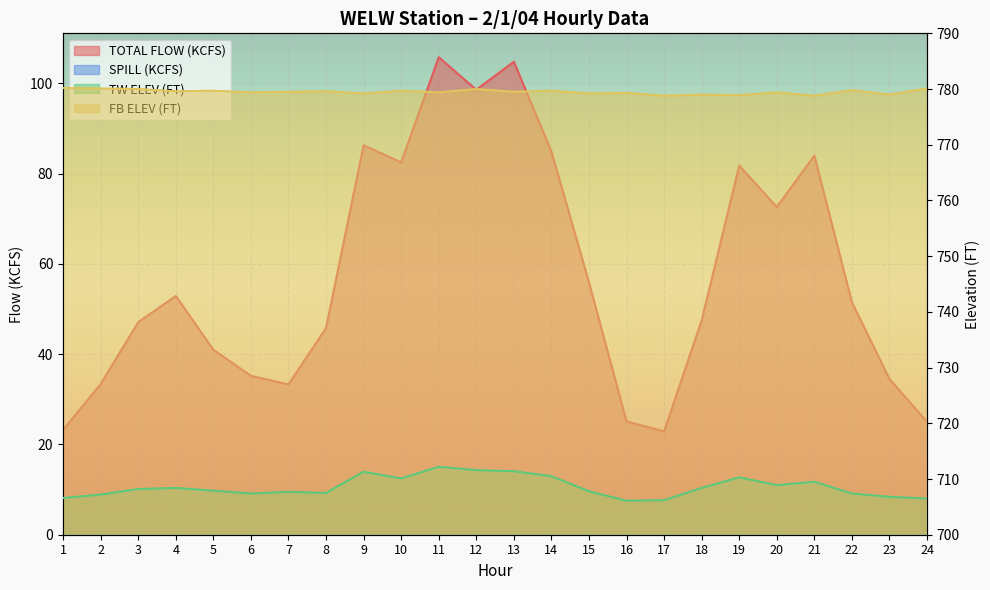

Between 2 and 17, which series saw the biggest shift?

TOTAL FLOW (KCFS)